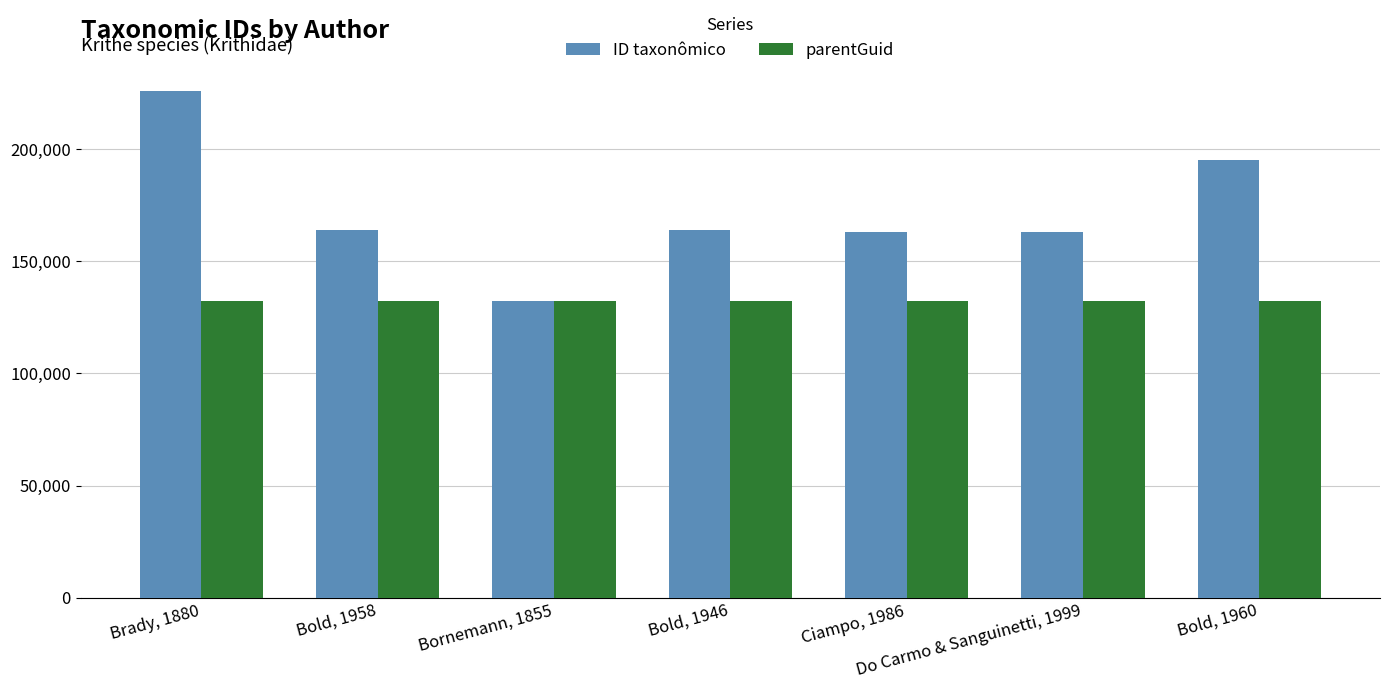

What is the average value of the ID taxonômico series?

172555